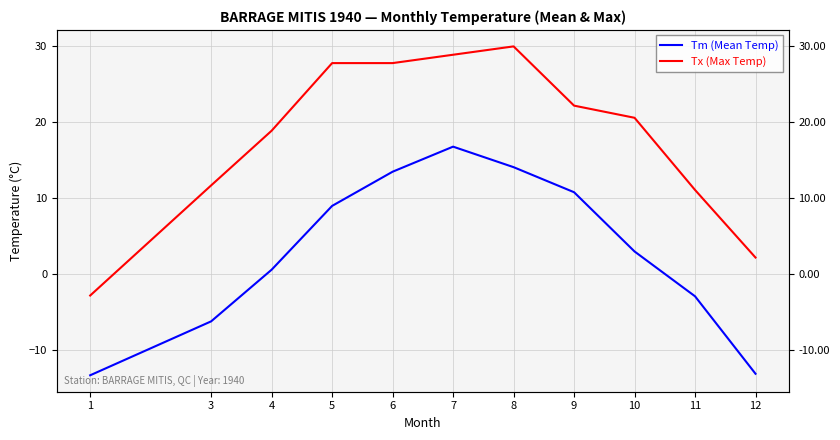

Which series has the largest total across all categories?

Tx (Max Temp)